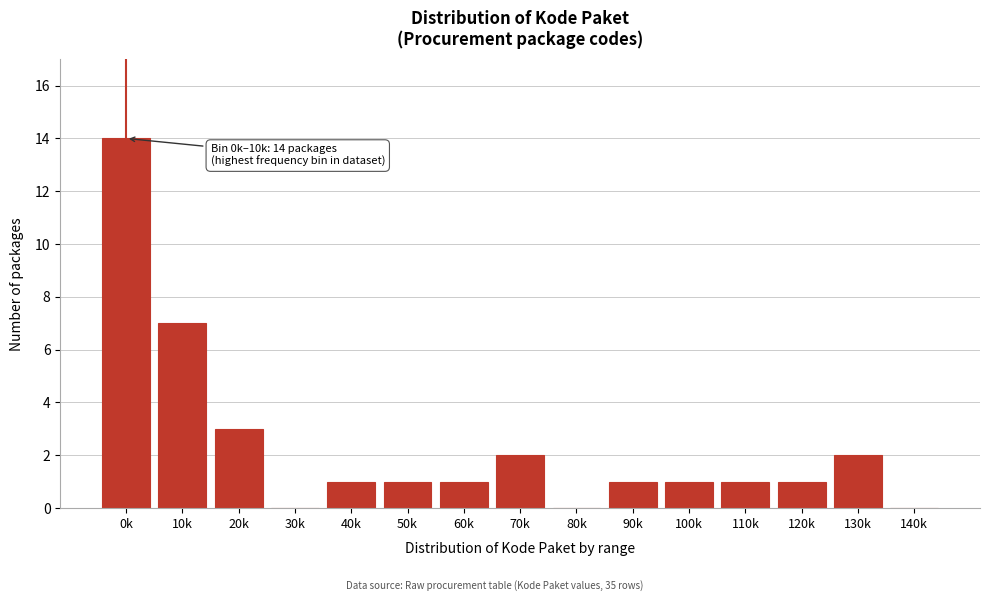

Reading left to right, extract all data points from this chart.

0k=14	10k=7	20k=3	30k=0	40k=1	50k=1	60k=1	70k=2	80k=0	90k=1	100k=1	110k=1	120k=1	130k=2	140k=0